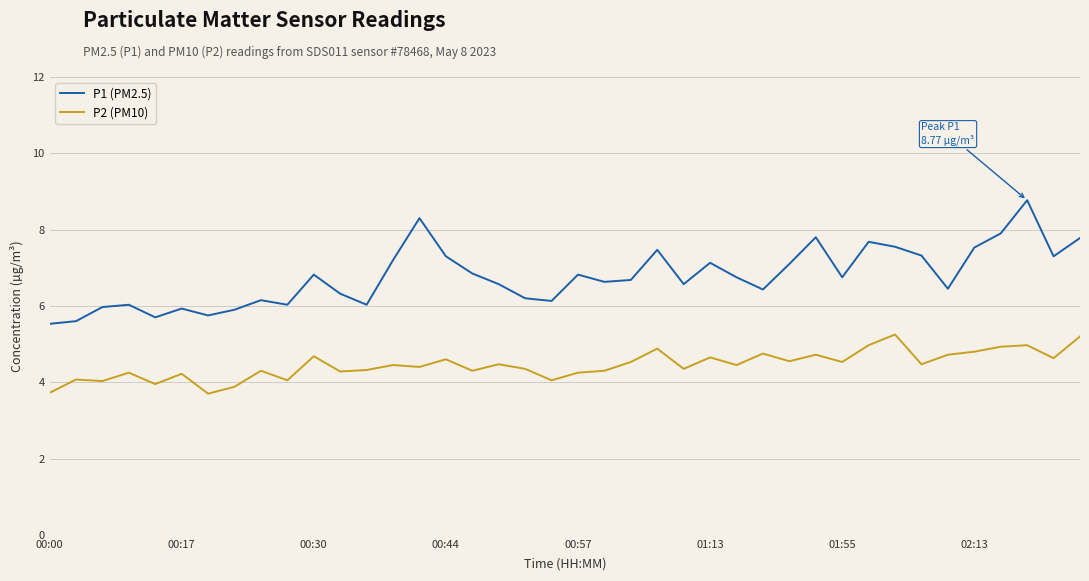

At how many categories does at least one series exceed 5?

40